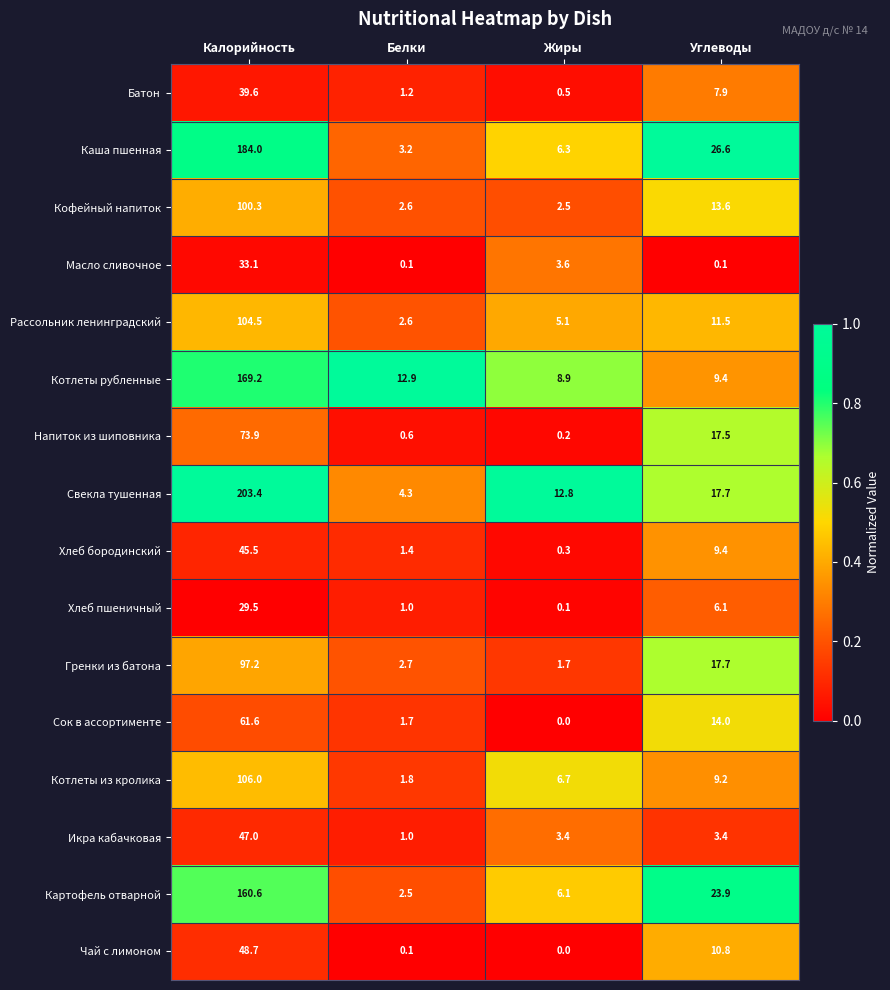

What is the maximum value for Сок в ассортименте?

61.6